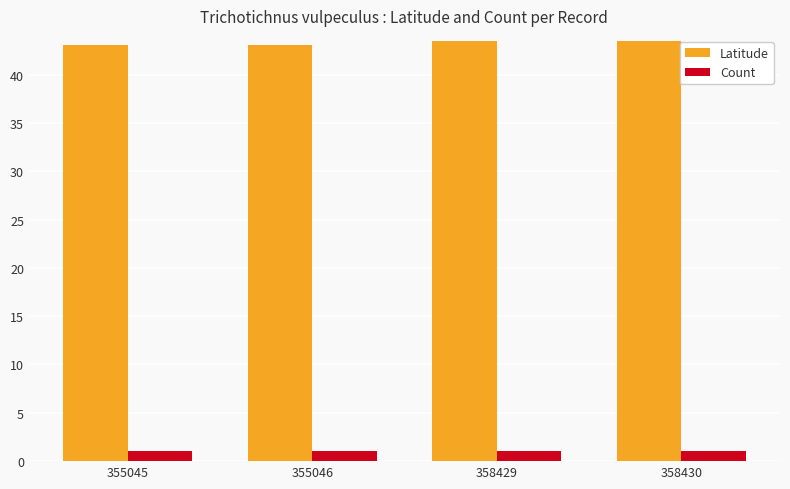

What is the maximum value shown in the chart?

43.5